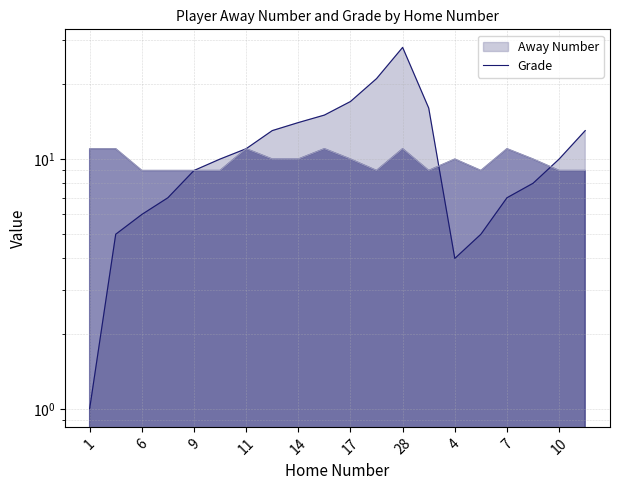

Is it true that Grade equals 10 at 17?

True